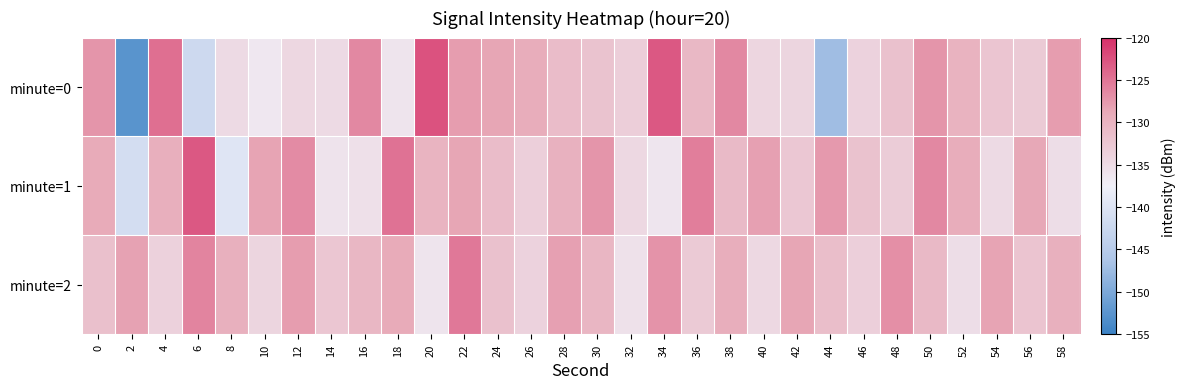

Reading left to right, transcribe all the data shown in this chart.

minute=0: 0=-127.3	2=-152.6	4=-124.6	6=-142.1	8=-134.8	10=-136.5	12=-134.5	14=-134.8	16=-126.4	18=-136.1	20=-122.6	22=-127.8	24=-128.6	26=-129.2	28=-131.2	30=-131.9	32=-133.3	34=-123.0	36=-130.6	38=-126.3	40=-134.3	42=-134.1	44=-147.2	46=-133.9	48=-131.7	50=-127.3	52=-129.9	54=-132.3	56=-132.8	58=-127.9
minute=1: 0=-129.0	2=-141.2	4=-129.6	6=-123.0	8=-139.6	10=-128.4	12=-126.6	14=-136.0	16=-135.6	18=-124.8	20=-130.1	22=-128.5	24=-131.2	26=-133.4	28=-129.8	30=-127.3	32=-134.6	34=-136.2	36=-125.7	38=-130.9	40=-128.2	42=-132.5	44=-127.6	46=-131.8	48=-133.1	50=-126.4	52=-129.2	54=-134.9	56=-128.7	58=-135.3
minute=2: 0=-131.5	2=-128.3	4=-133.7	6=-126.1	8=-129.6	10=-134.2	12=-127.8	14=-132.4	16=-130.5	18=-128.9	20=-136.1	22=-125.3	24=-131.7	26=-133.9	28=-128.1	30=-130.3	32=-135.6	34=-127.2	36=-132.8	38=-129.4	40=-134.5	42=-128.6	44=-131.3	46=-133.5	48=-126.9	50=-130.7	52=-135.2	54=-128.4	56=-132.1	58=-129.7